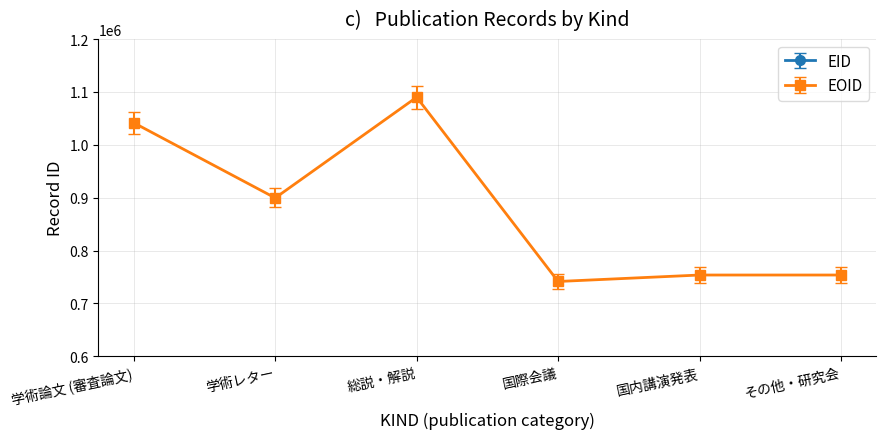

Reading left to right, what are all the values shown in this chart?

EID: 学術論文 (審査論文)=283697	学術レター=290748	総説・解説=277839	国際会議=280576	国内講演発表=287754	その他・研究会=287753
EOID: 学術論文 (審査論文)=1041553	学術レター=899464	総説・解説=1089984	国際会議=741462	国内講演発表=753672	その他・研究会=753678